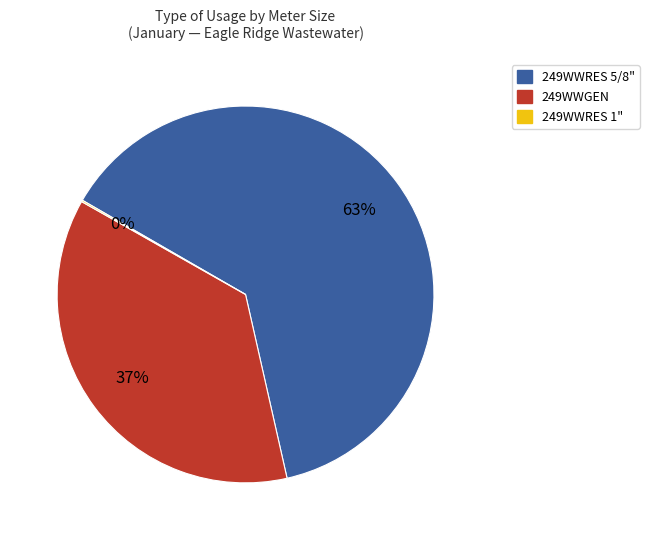

Is there a majority slice in this chart?

Yes